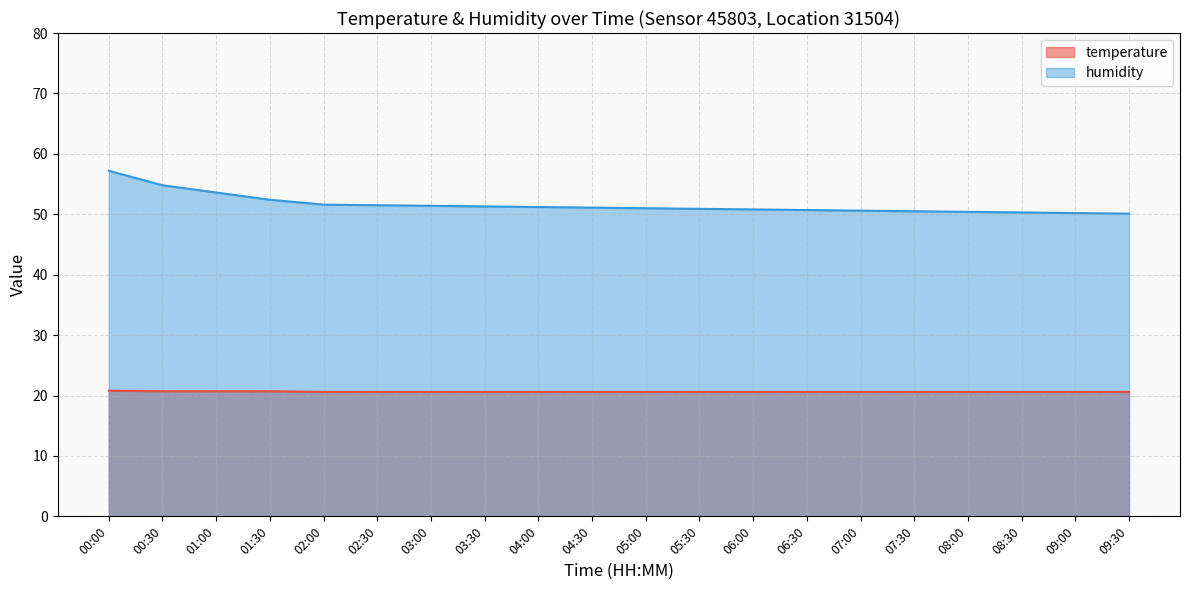

Count the temperature values in the range 20 to 21.

20